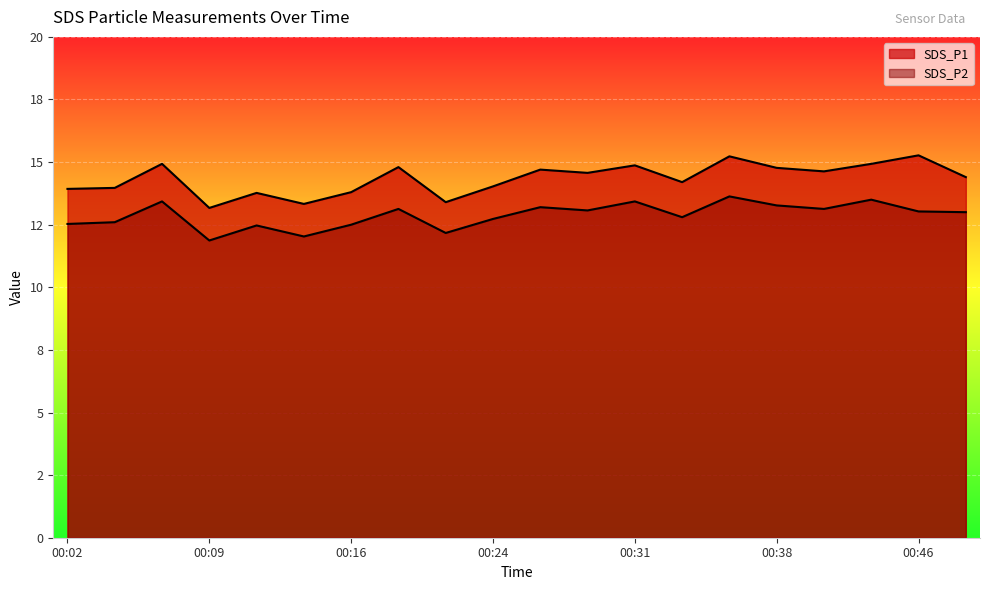

List the series in order of their overall mean, lowest first.

SDS_P2, SDS_P1